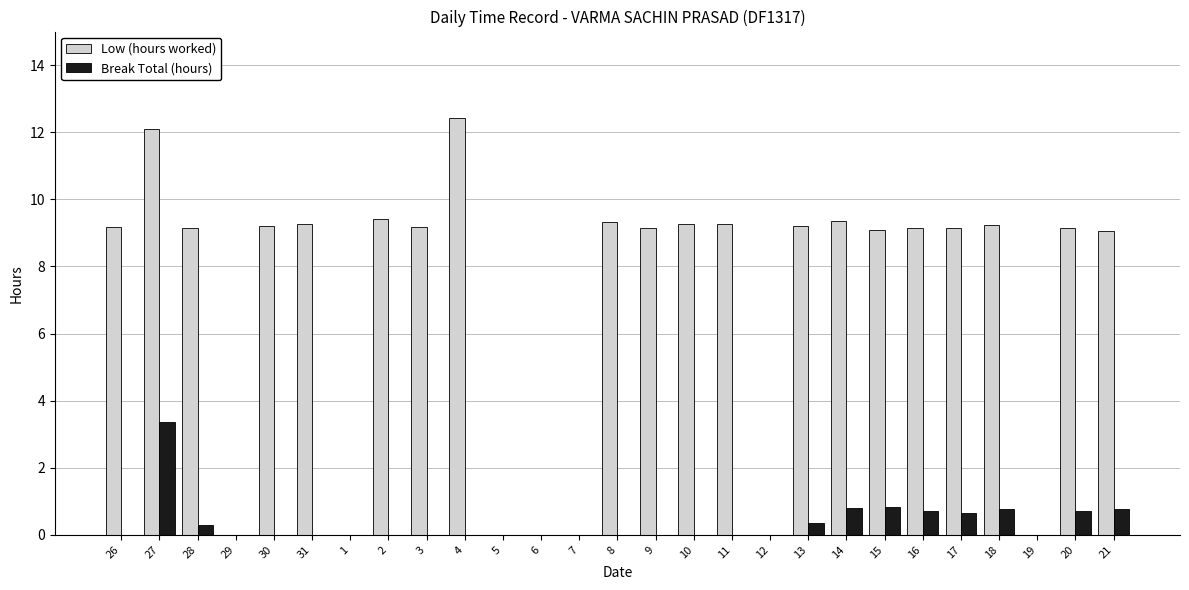

Read the Low (hours worked) value at 17.

9.1